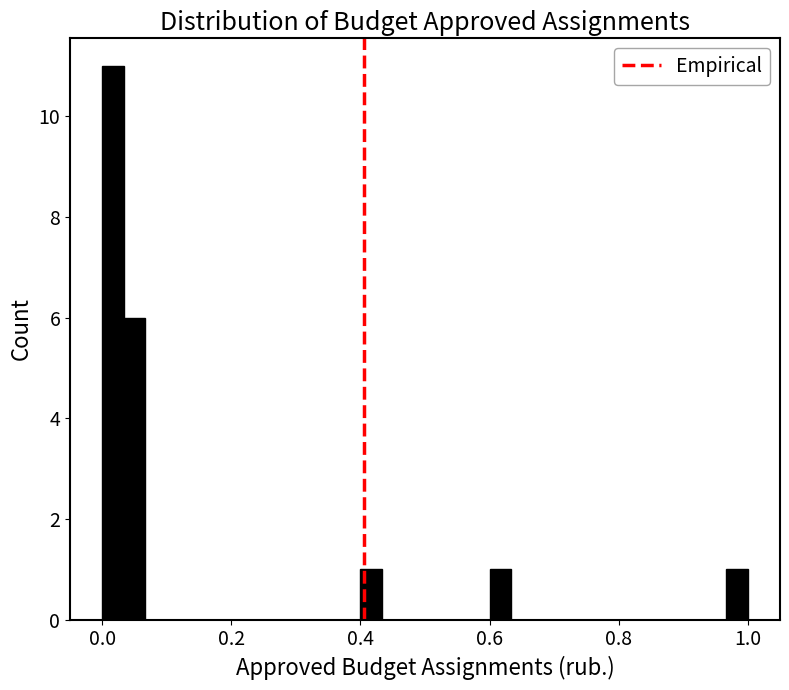

Around what value on the x-axis is the tallest bar? Give the approximate position of its centre, as read against the axis.

0.02